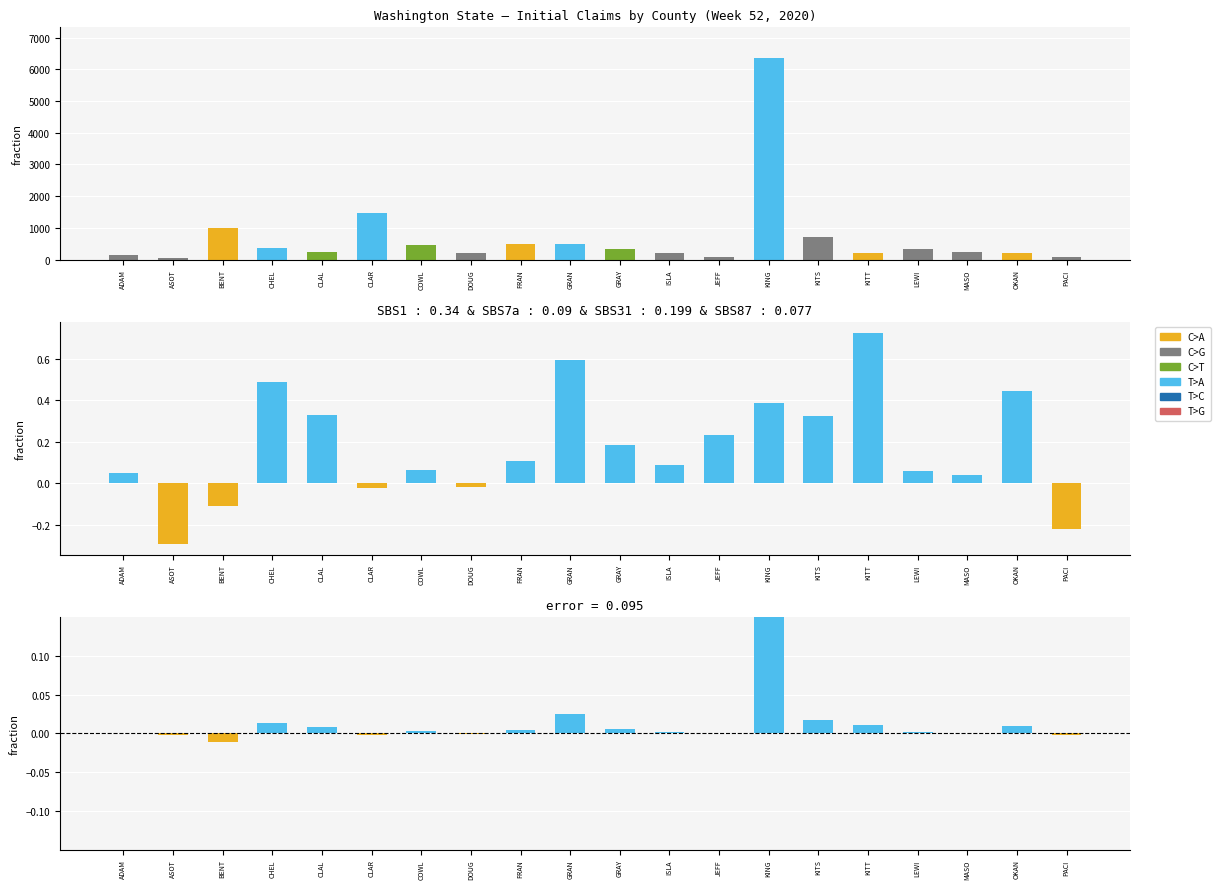

Is it true that Initial claims equals 2250.9 at CLAR?

False